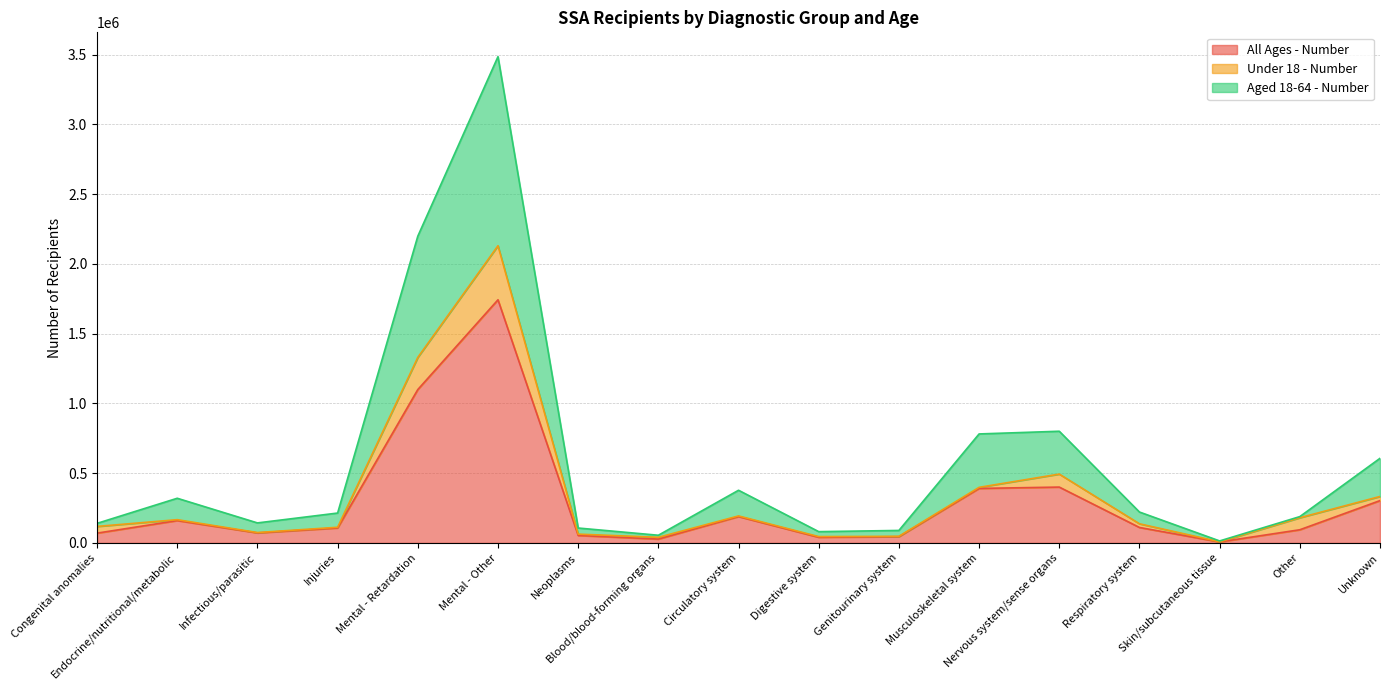

At which label does All Ages - Number reach its peak?

Mental - Other